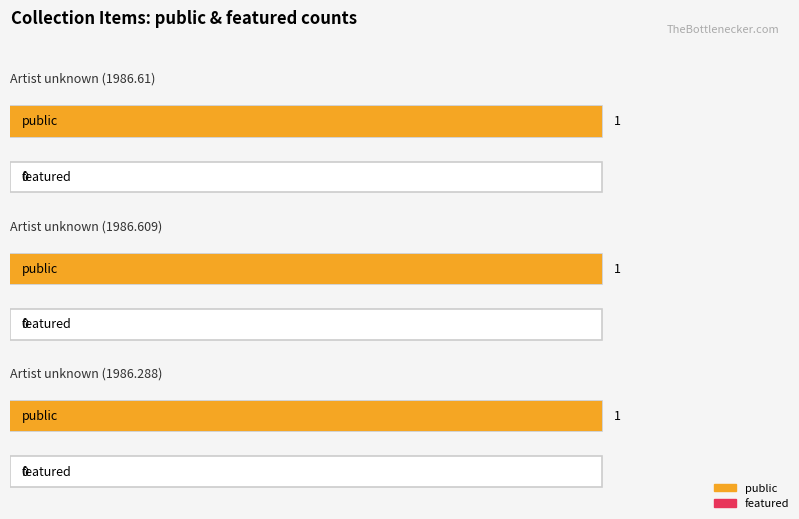

What is the total value across all series at Artist unknown (1986.288)?

1